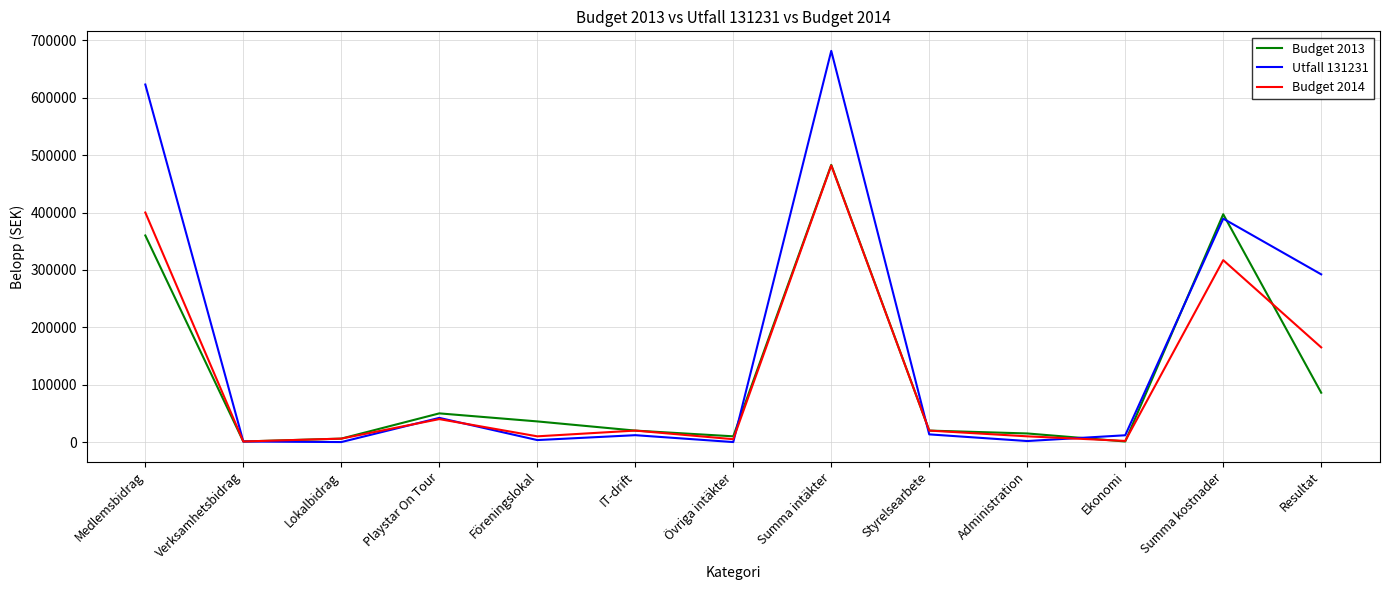

True or false: Budget 2014 has a value of 40000 at Playstar On Tour.

True